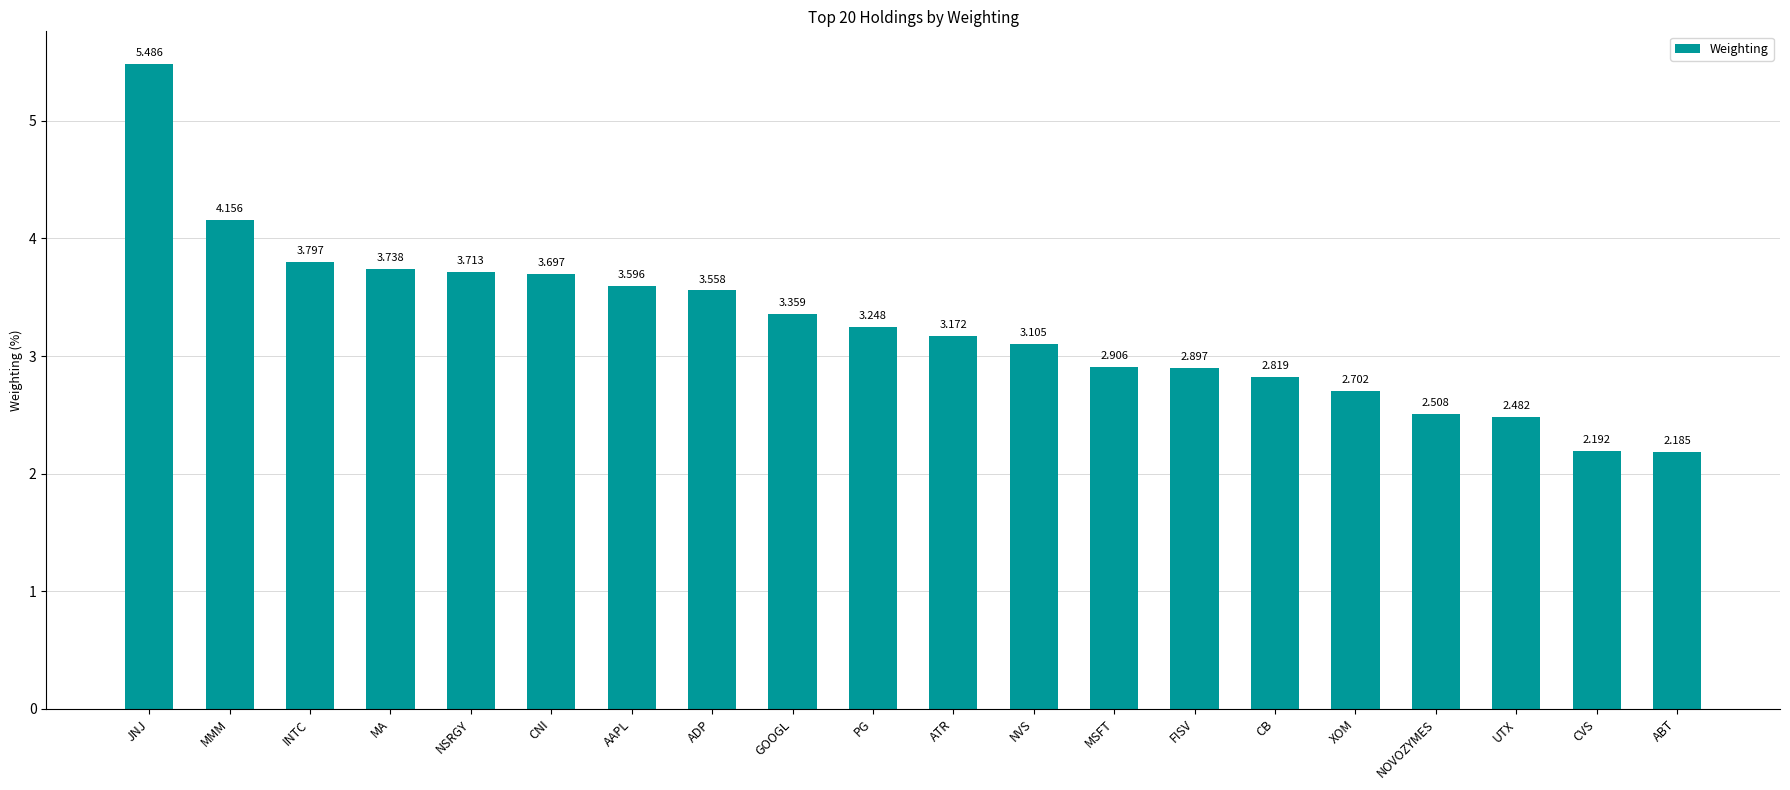

Rank the categories by value from highest to lowest.

JNJ, MMM, INTC, MA, NSRGY, CNI, AAPL, ADP, GOOGL, PG, ATR, NVS, MSFT, FISV, CB, XOM, NOVOZYMES, UTX, CVS, ABT